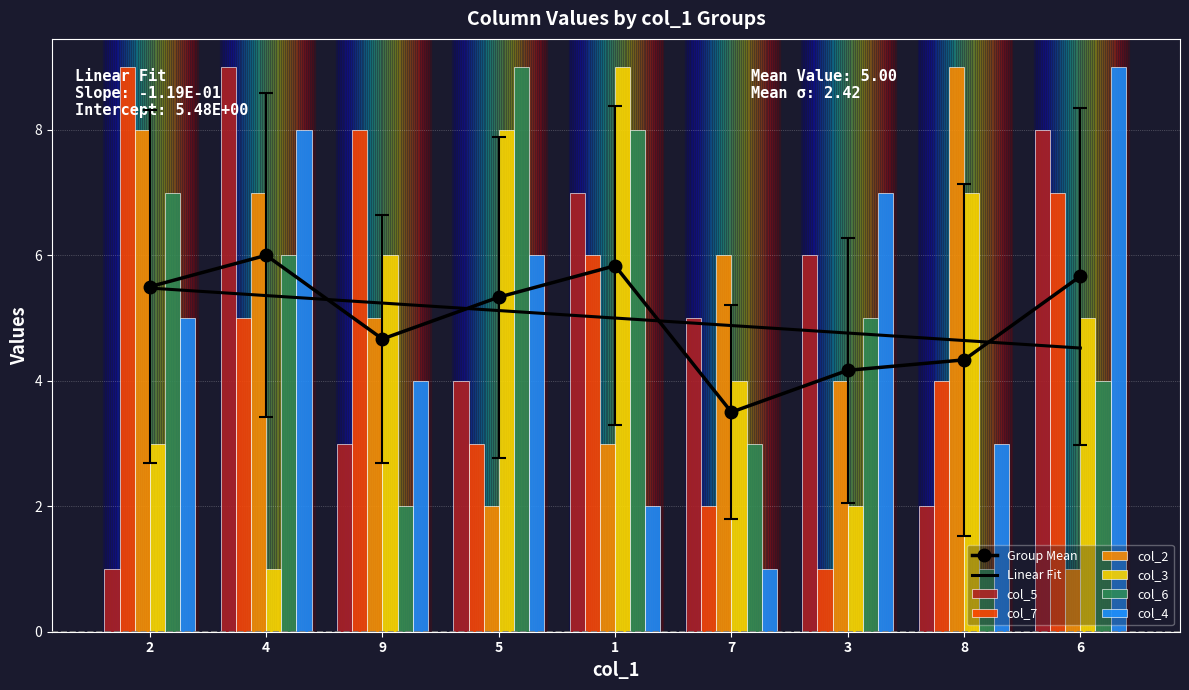

What is the minimum value shown in the chart?

1